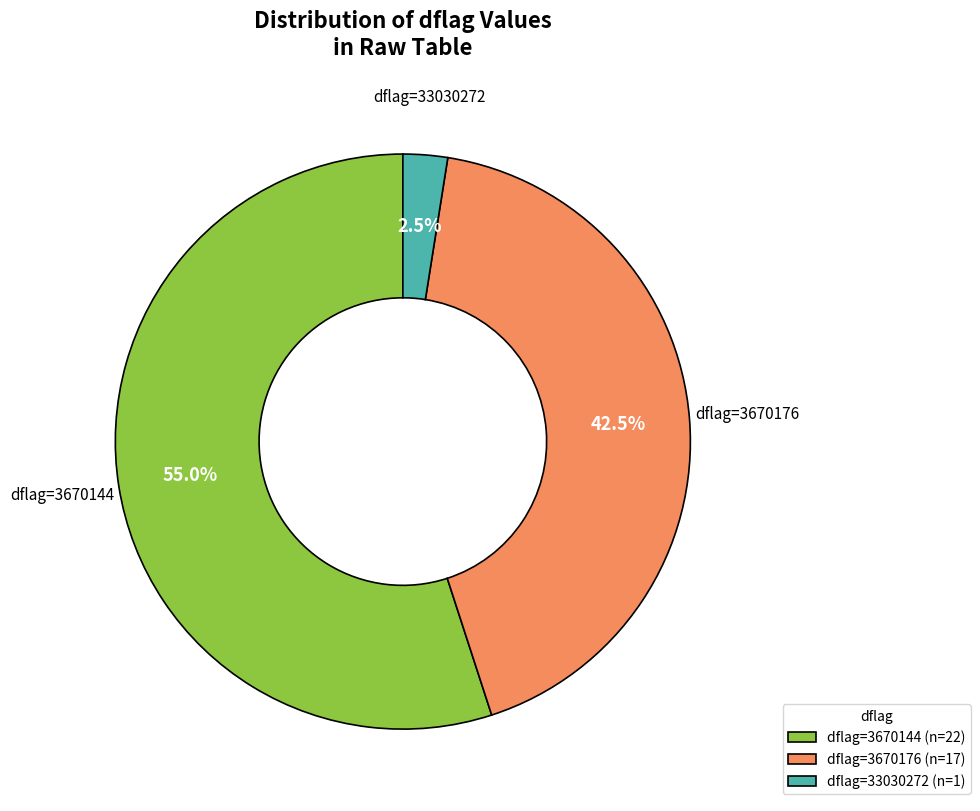

Rank the categories by value from lowest to highest.

dflag=33030272 (n=1), dflag=3670176 (n=17), dflag=3670144 (n=22)